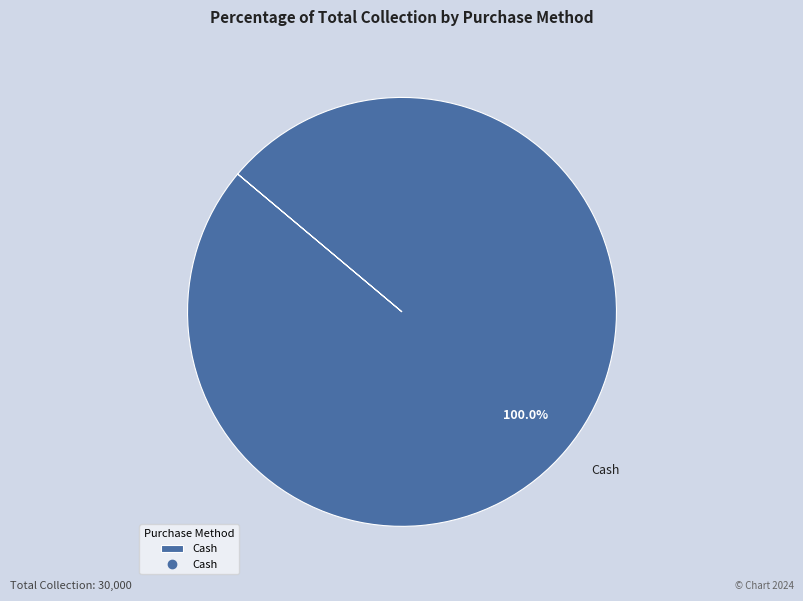

Count the number of slices in the pie.

1